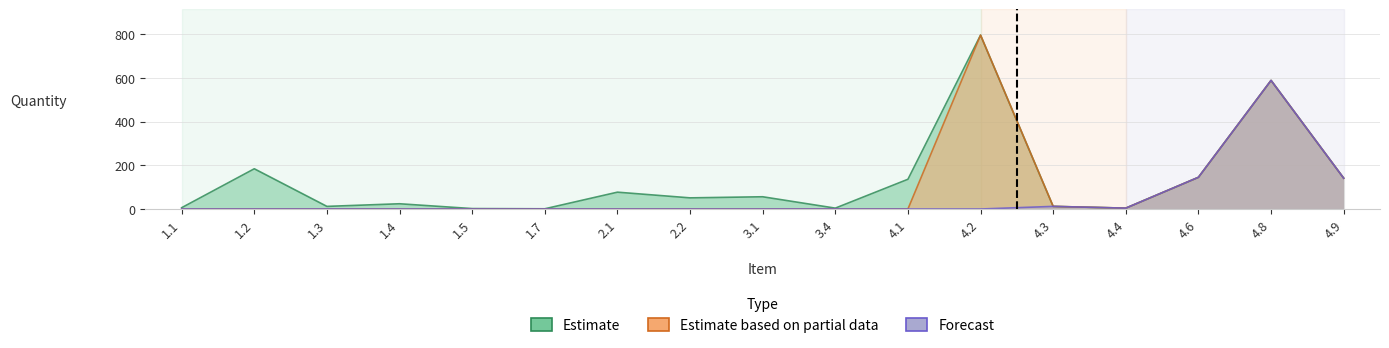

Reading left to right, list all the values displayed in this chart.

Estimate: 6	184	12	24	2	1	77	51	56	4	136	795	12	4	145	588	141
Estimate based on partial data: 0	0	0	0	0	0	0	0	0	0	0	795	12	4	145	588	141
Forecast: 0	0	0	0	0	0	0	0	0	0	0	0	12	4	145	588	141